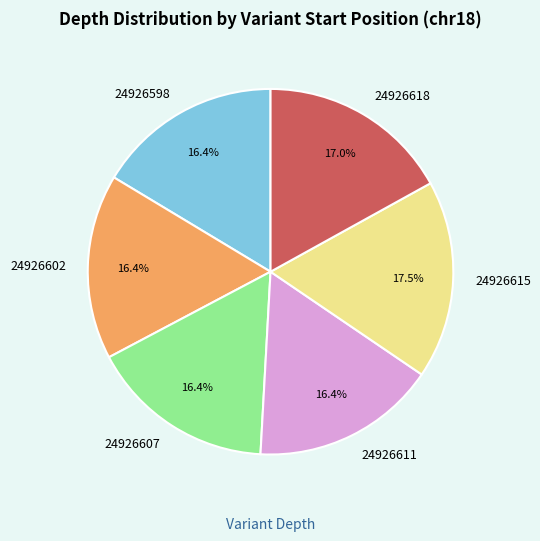

Combined, do 24926598 and 24926611 account for over 50%?

No